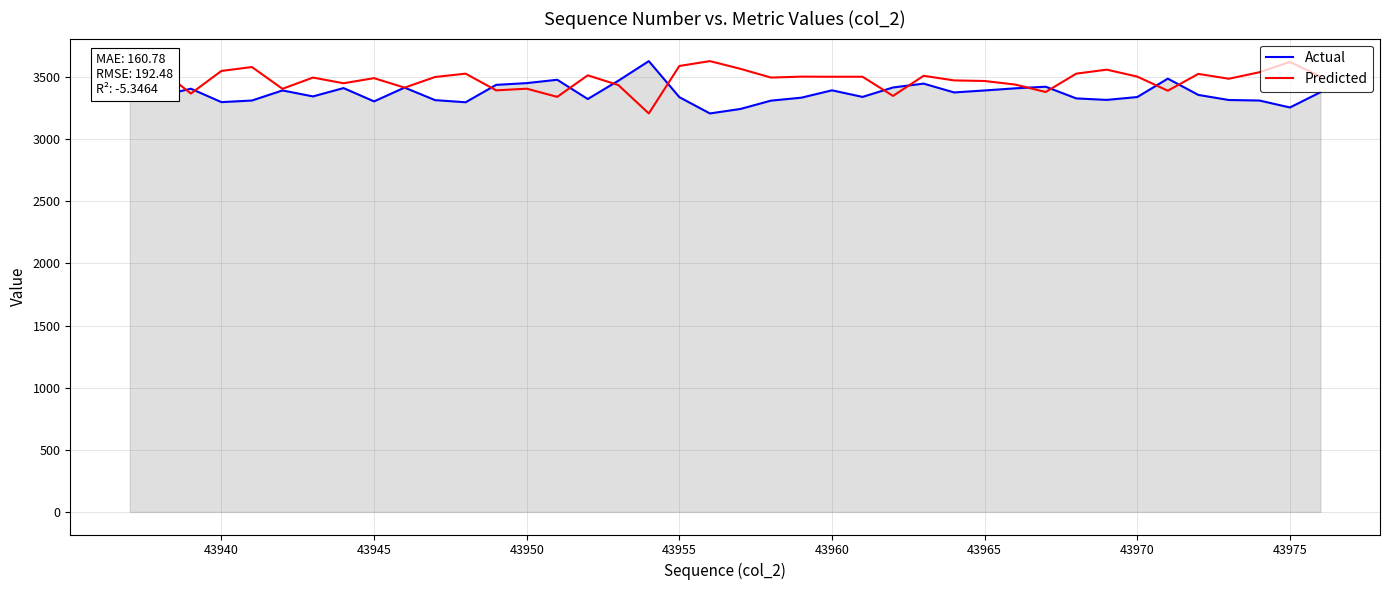

What is the maximum value shown in the chart?

3628.0